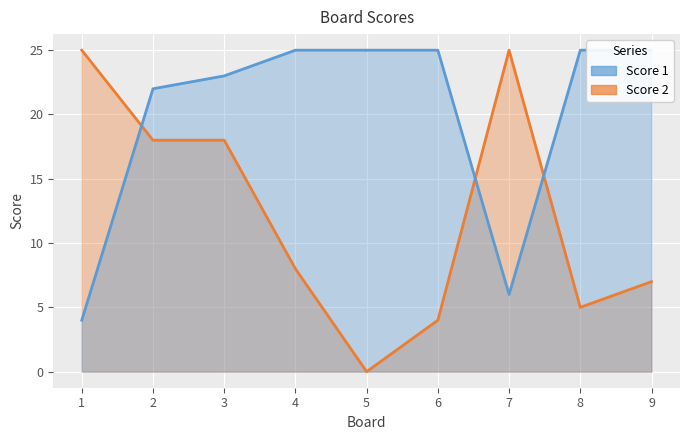

What is the difference between the maximum and second lowest values in the Score 2 series?

21